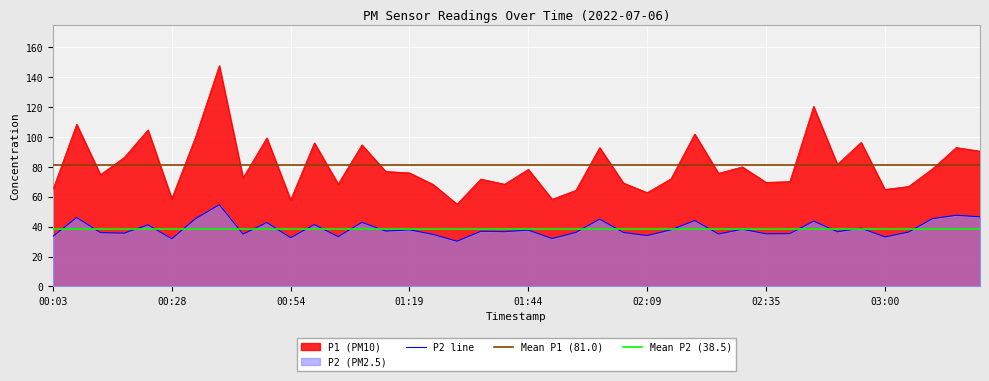

At which category does P1 reach its first local valley?

00:13